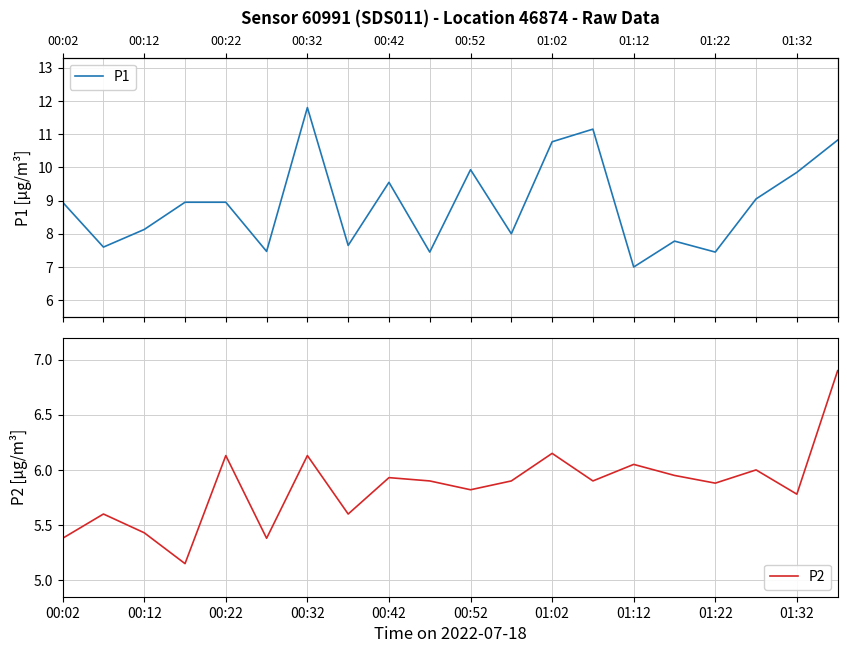

What is the smallest value displayed?

5.2